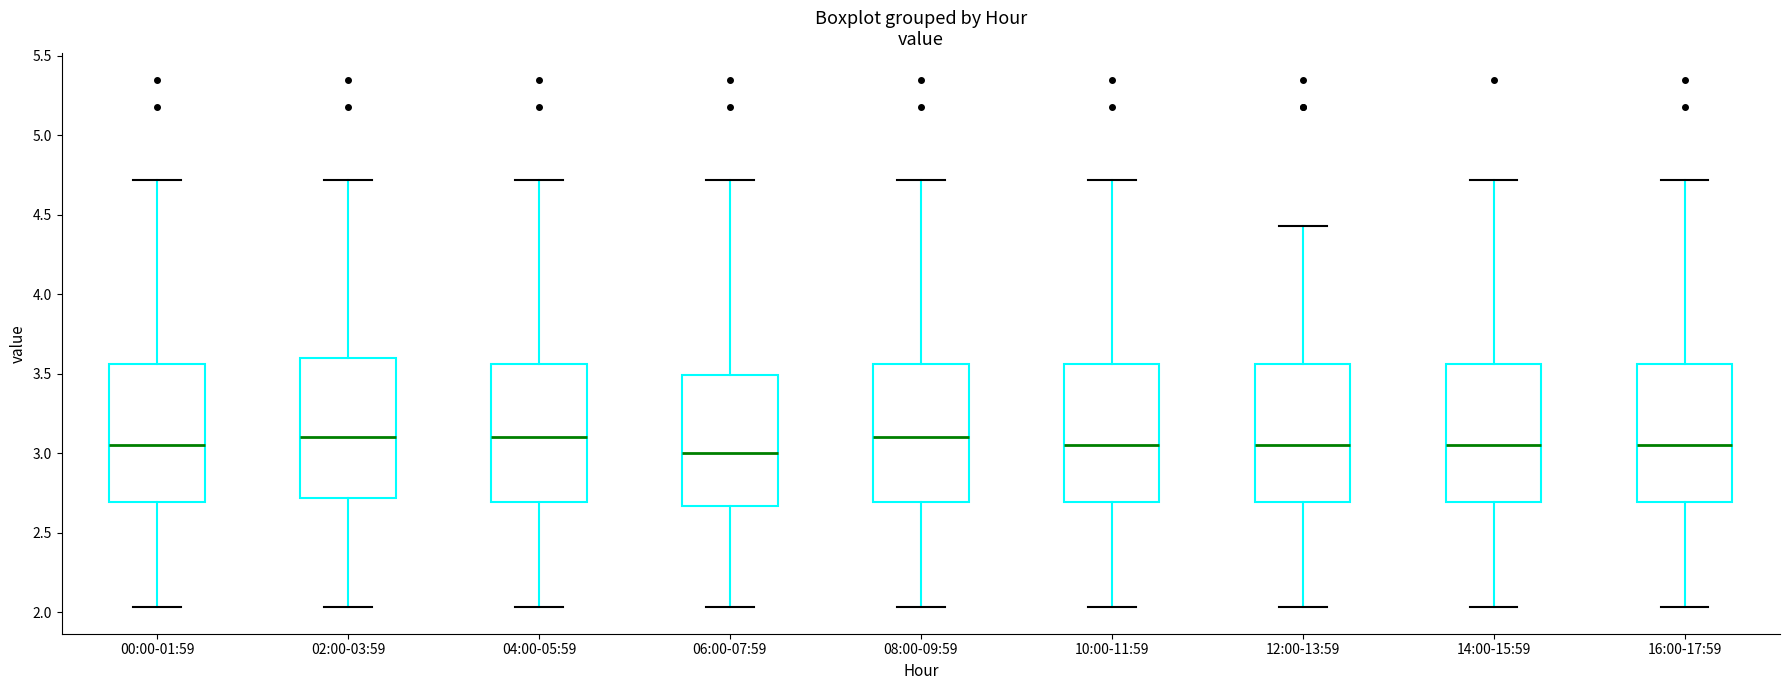

Reading left to right, transcribe this box plot: for each box, give where its median line is, the range the box spans, and where its two whiskers end, as read against the y-axis. The values are not printed on the chart, so give them approximately, as read against the axis.

00:00-01:59: median 3.05, box 2.70 to 3.55, whiskers 2.05 to 4.70
02:00-03:59: median 3.10, box 2.70 to 3.60, whiskers 2.05 to 4.70
04:00-05:59: median 3.10, box 2.70 to 3.55, whiskers 2.05 to 4.70
06:00-07:59: median 3.00, box 2.65 to 3.50, whiskers 2.05 to 4.70
08:00-09:59: median 3.10, box 2.70 to 3.55, whiskers 2.05 to 4.70
10:00-11:59: median 3.05, box 2.70 to 3.55, whiskers 2.05 to 4.70
12:00-13:59: median 3.05, box 2.70 to 3.55, whiskers 2.05 to 4.45
14:00-15:59: median 3.05, box 2.70 to 3.55, whiskers 2.05 to 4.70
16:00-17:59: median 3.05, box 2.70 to 3.55, whiskers 2.05 to 4.70